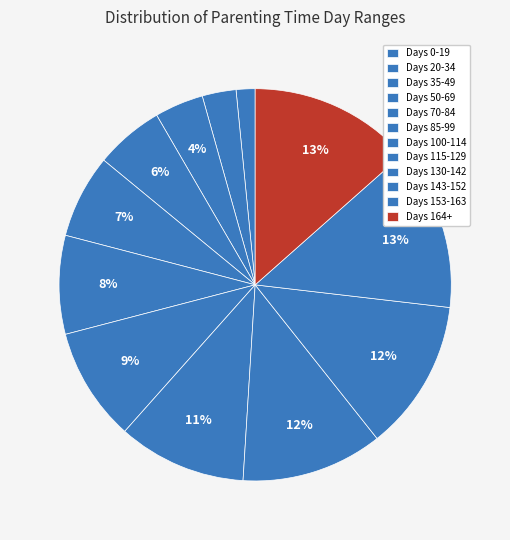

What is the smallest slice in the pie chart?

0-19